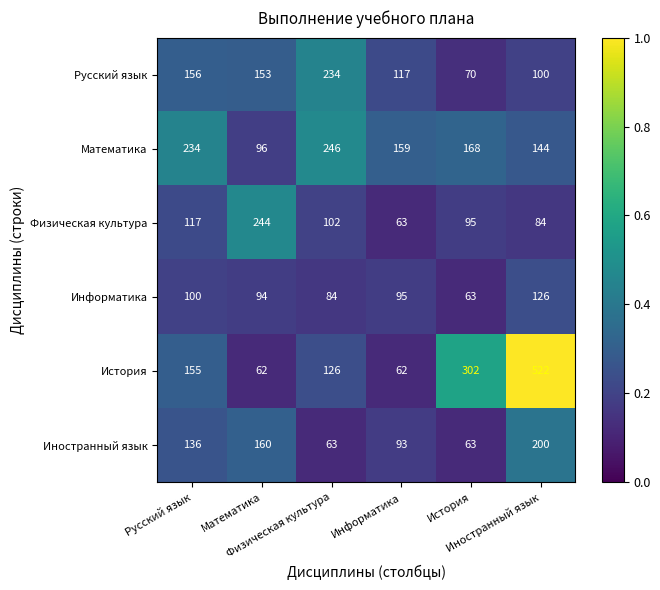

At how many categories does at least one series exceed 199?

5